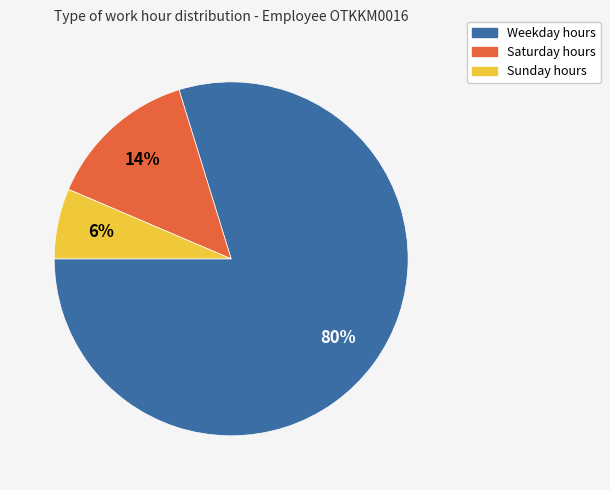

Is there any slice that represents more than half of the pie?

Yes